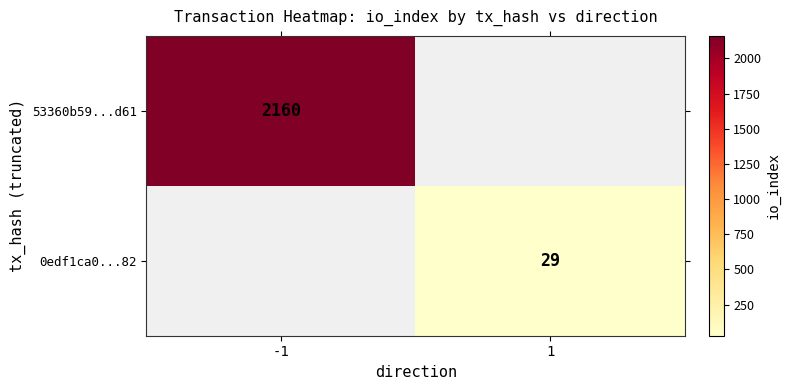

What is the maximum value shown in the chart?

2160.0